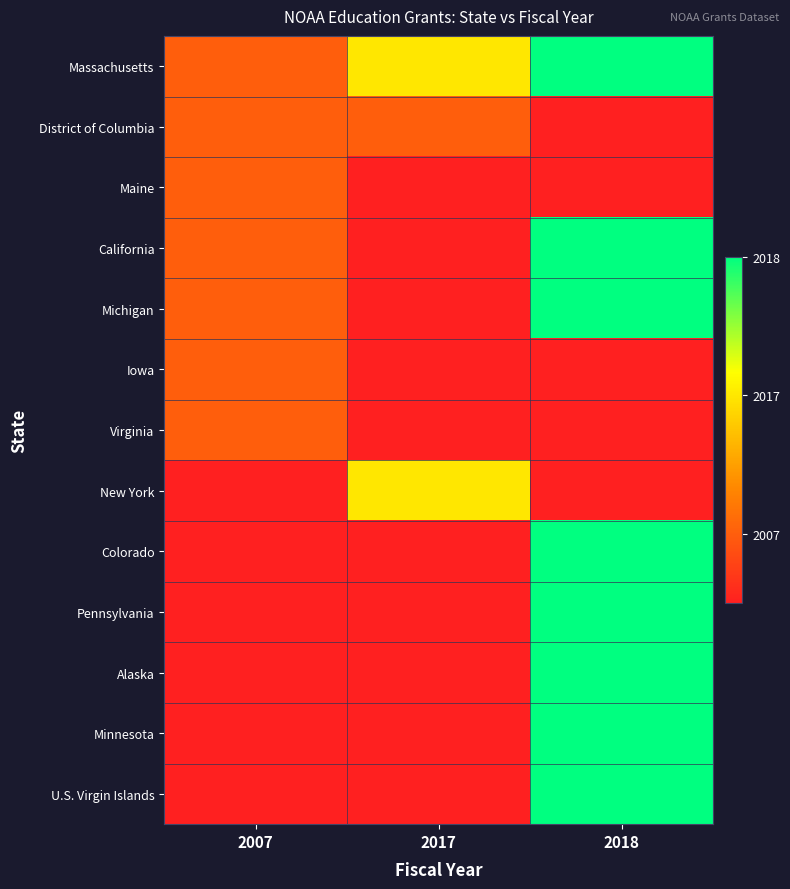

Reading right to left, transcribe all the data shown in this chart.

Massachusetts: 2018=2.0	2017=1.0	2007=0.0
District of Columbia: 2018=-0.5	2017=0.0	2007=0.0
Maine: 2018=-0.5	2017=-0.5	2007=0.0
California: 2018=2.0	2017=-0.5	2007=0.0
Michigan: 2018=2.0	2017=-0.5	2007=0.0
Iowa: 2018=-0.5	2017=-0.5	2007=0.0
Virginia: 2018=-0.5	2017=-0.5	2007=0.0
New York: 2018=-0.5	2017=1.0	2007=-0.5
Colorado: 2018=2.0	2017=-0.5	2007=-0.5
Pennsylvania: 2018=2.0	2017=-0.5	2007=-0.5
Alaska: 2018=2.0	2017=-0.5	2007=-0.5
Minnesota: 2018=2.0	2017=-0.5	2007=-0.5
U.S. Virgin Islands: 2018=2.0	2017=-0.5	2007=-0.5